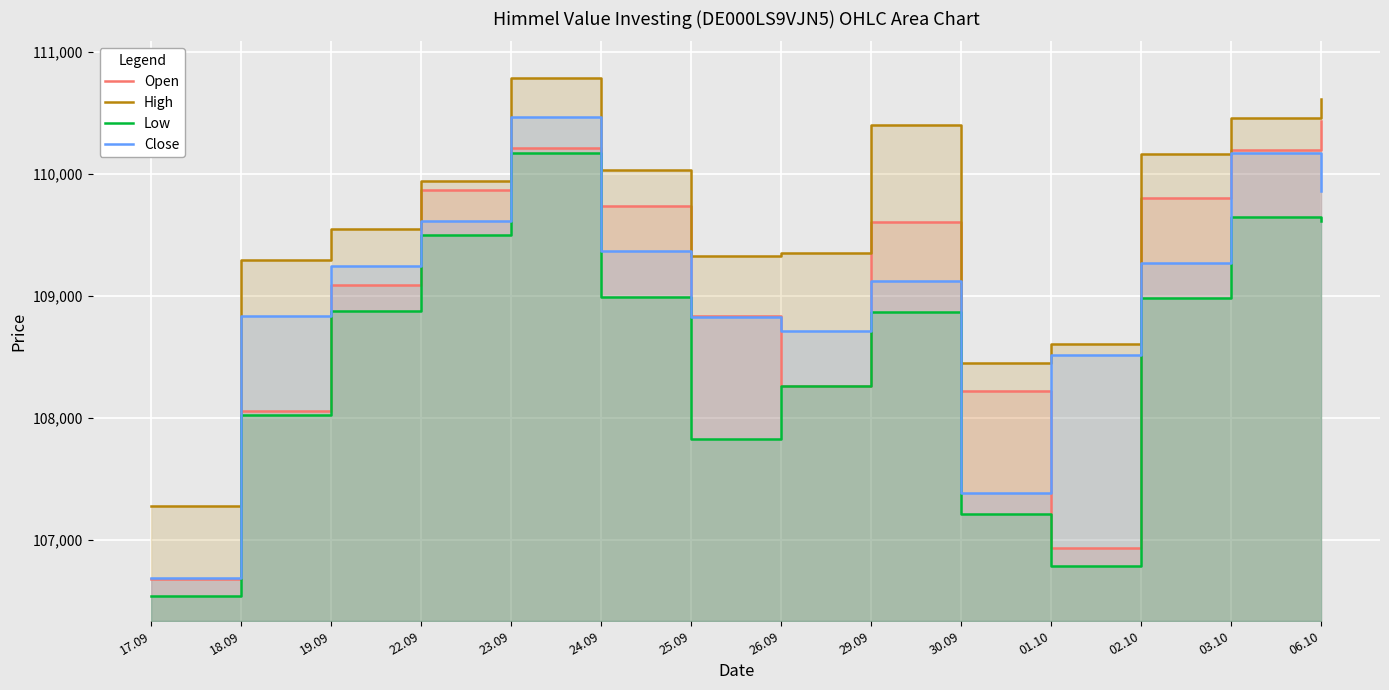

Reading left to right, list all the values displayed in this chart.

Open: 17.09=106682	18.09=108058	19.09=109089	22.09=109864	23.09=110213	24.09=109738	25.09=108833	26.09=108263	29.09=109605	30.09=108219	01.10=106935	02.10=109798	03.10=110194	06.10=110429
High: 17.09=107276	18.09=109297	19.09=109548	22.09=109938	23.09=110785	24.09=110031	25.09=109330	26.09=109348	29.09=110400	30.09=108447	01.10=108606	02.10=110160	03.10=110457	06.10=110613
Low: 17.09=106537	18.09=108023	19.09=108874	22.09=109495	23.09=110169	24.09=108993	25.09=107830	26.09=108263	29.09=108866	30.09=107209	01.10=106786	02.10=108979	03.10=109644	06.10=109614
Close: 17.09=106685	18.09=108838	19.09=109248	22.09=109615	23.09=110465	24.09=109367	25.09=108828	26.09=108711	29.09=109122	30.09=107383	01.10=108511	02.10=109266	03.10=110171	06.10=109857